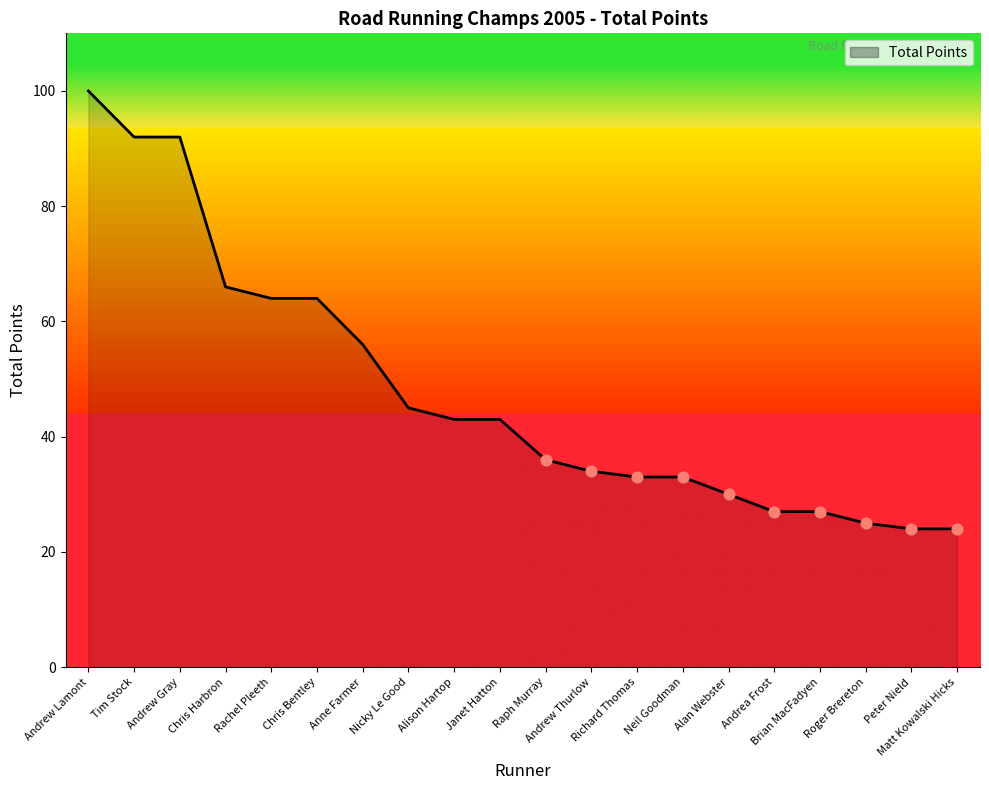

What is the change in value from Neil Goodman to Matt Kowalski Hicks?

-9